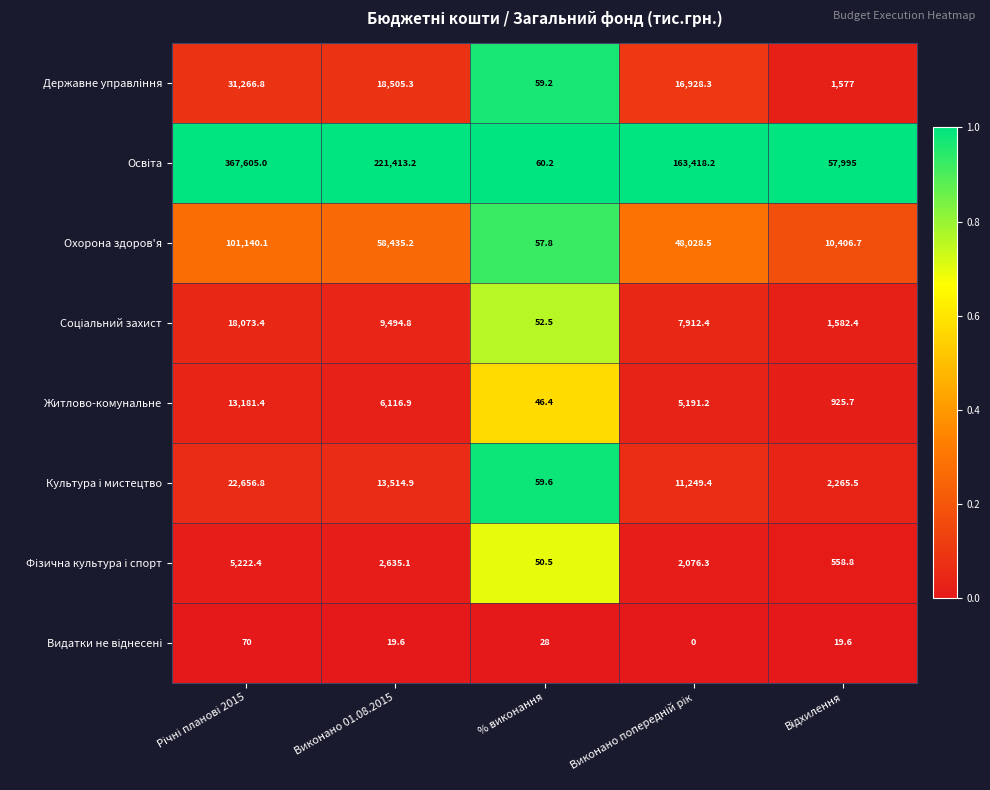

True or false: Охорона здоров'я has a value of 40745.0 at Виконано 01.08.2015.

False